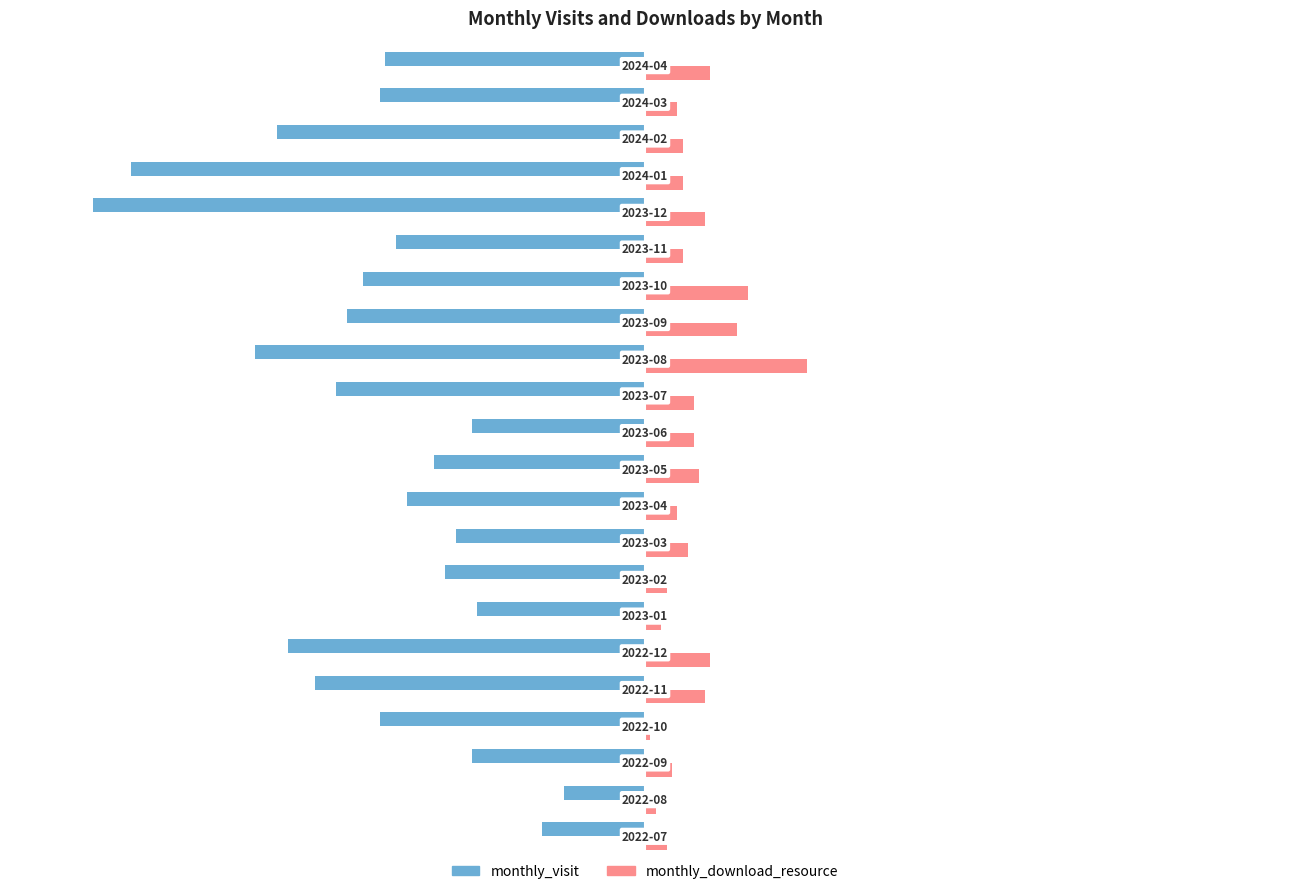

What is the difference between the maximum and minimum values in the monthly_download_resource series?

28.4